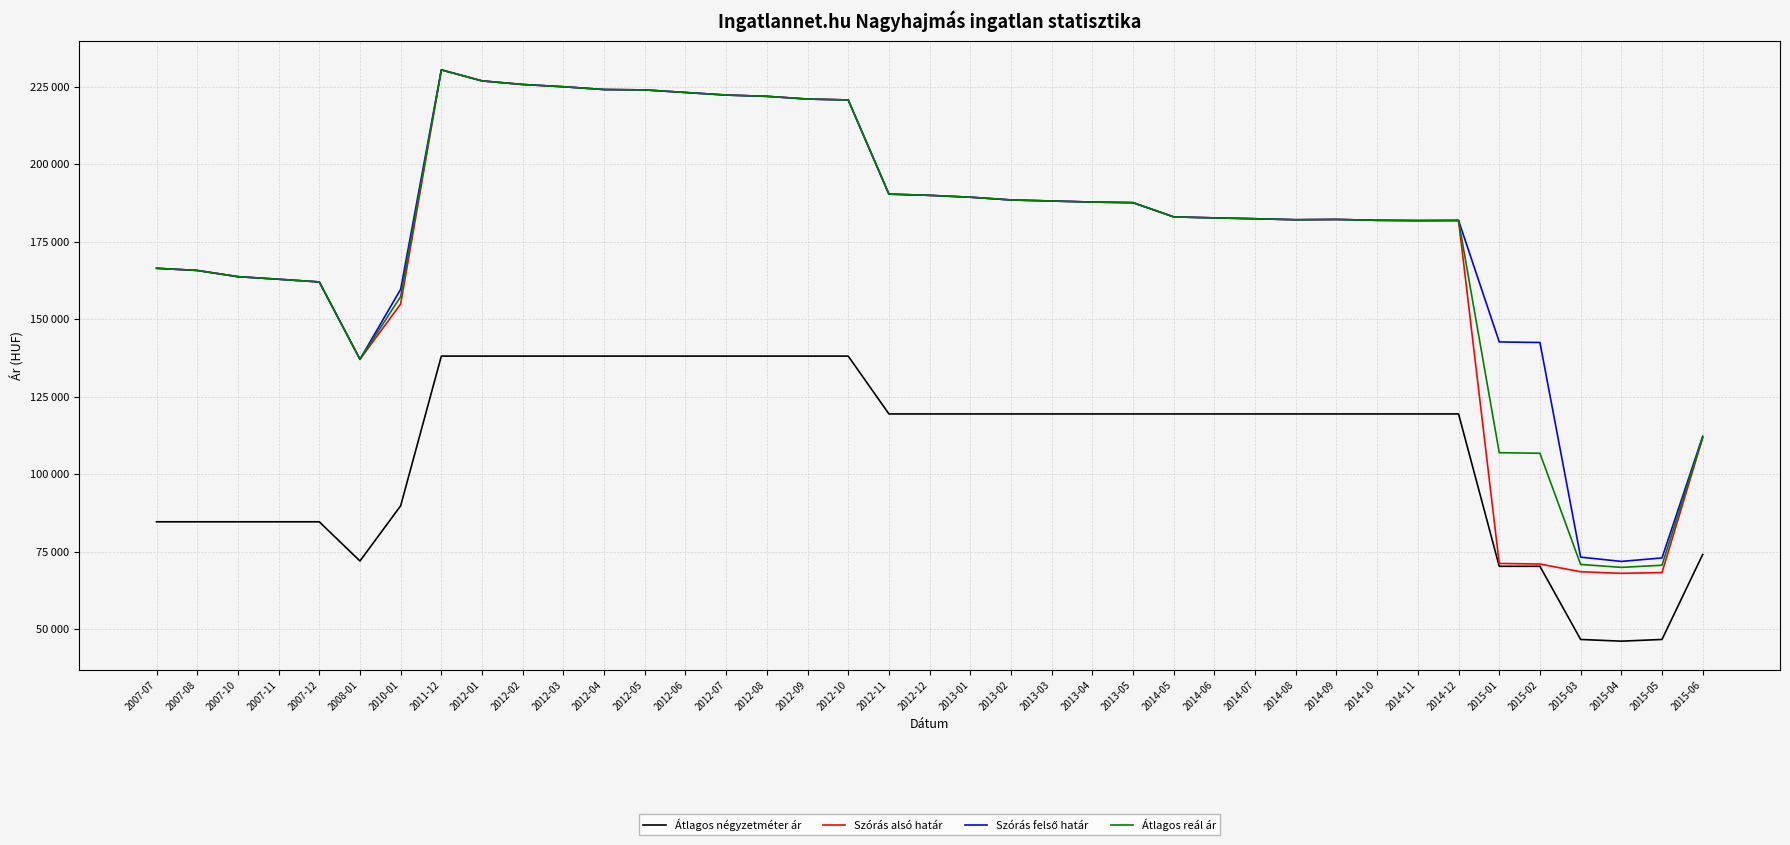

Reading left to right, list all the values displayed in this chart.

Átlagos négyzetméter ár: 84615	84615	84615	84615	84615	71965	89780	138059	138059	138059	138059	138059	138059	138059	138059	138059	138059	138059	119402	119402	119402	119402	119402	119402	119402	119402	119402	119402	119402	119402	119402	119402	119402	70260	70260	46666	46110	46666	74083
Szórás alsó határ: 166381	165684	163679	162849	161977	137027	154887	230376	226825	225665	224938	224037	223917	223083	222256	221844	220967	220676	190304	189905	189310	188425	188083	187742	187548	182959	182636	182361	182040	182132	181858	181766	181812	71179	70991	68505	67989	68241	111695
Szórás felső határ: 166381	165684	163679	162849	161977	137027	159601	230376	226825	225665	224938	224037	223917	223083	222256	221844	220967	220676	190304	189905	189310	188425	188083	187742	187548	182959	182636	182361	182040	182132	181858	181766	181812	142629	142441	73219	71837	72955	112175
Átlagos reál ár: 166381	165684	163679	162849	161977	137027	157244	230376	226825	225665	224938	224037	223917	223083	222256	221844	220967	220676	190304	189905	189310	188425	188083	187742	187548	182959	182636	182361	182040	182132	181858	181766	181812	106904	106716	70862	69913	70598	111935